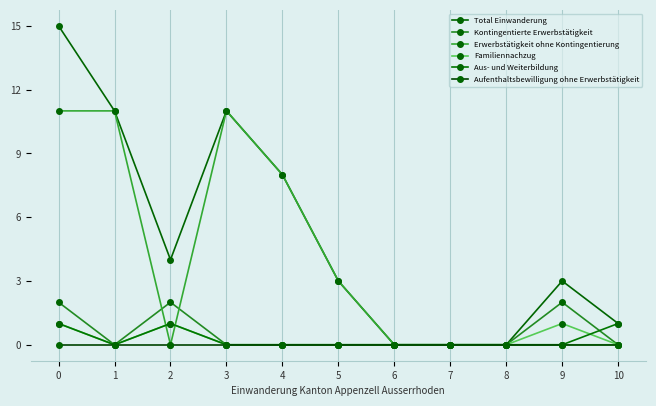

What is the difference between the highest and lowest values at 9?

3